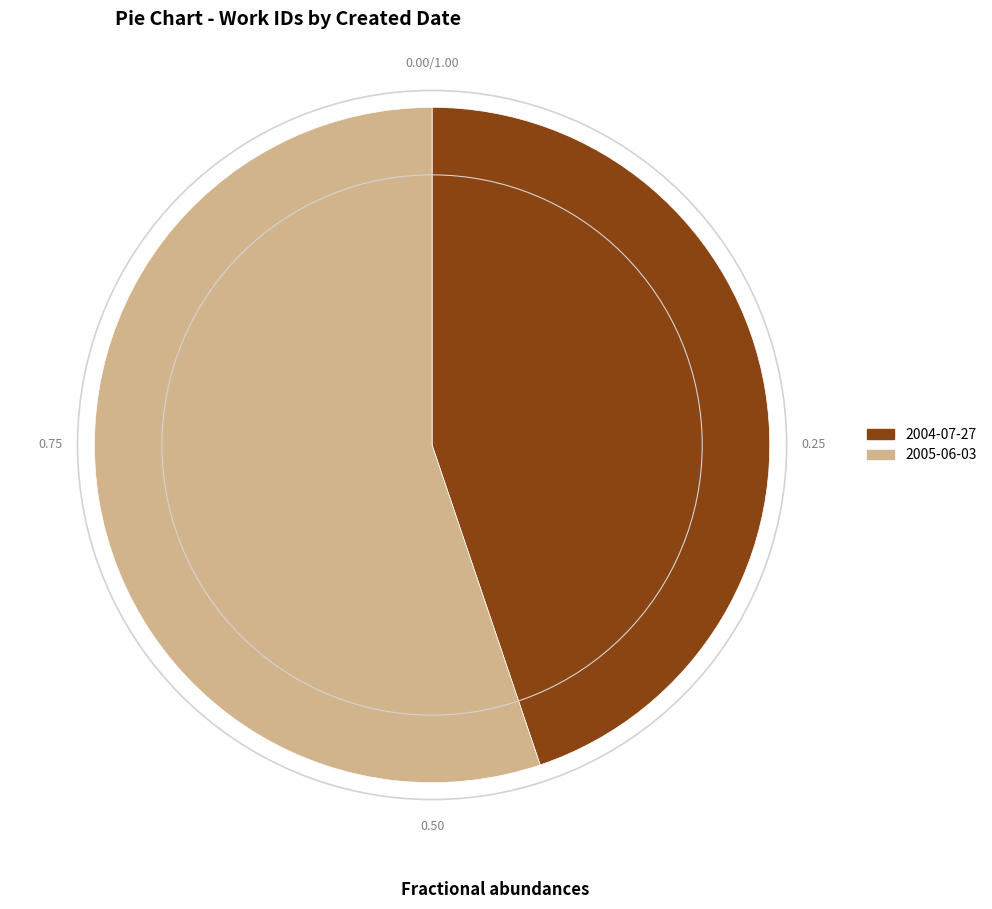

Rank the categories by value from highest to lowest.

2005-06-03, 2004-07-27